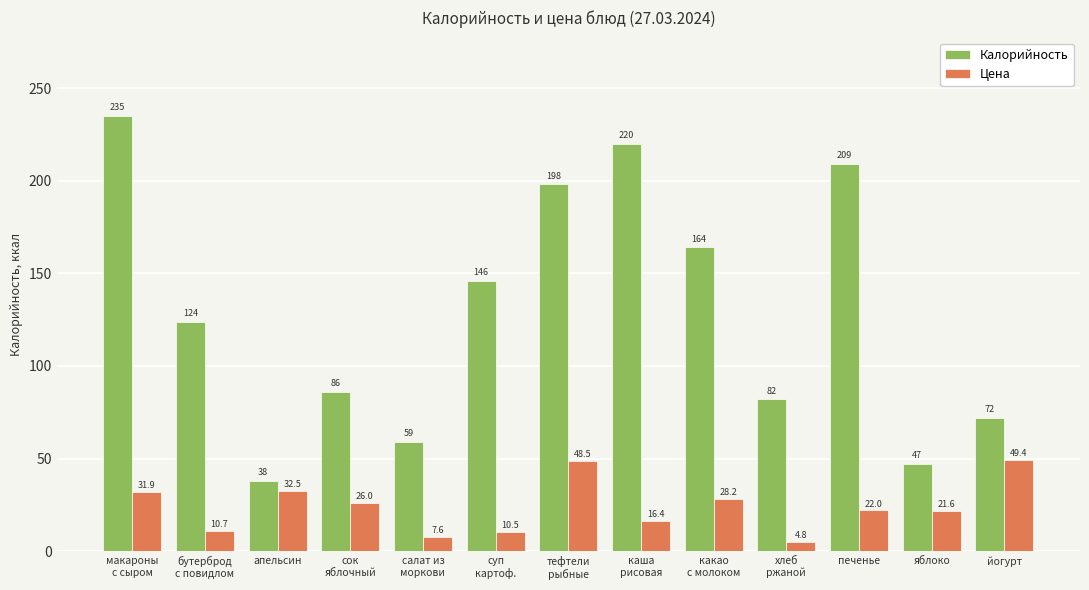

What is the label of the 13th bar from the left?

йогурт